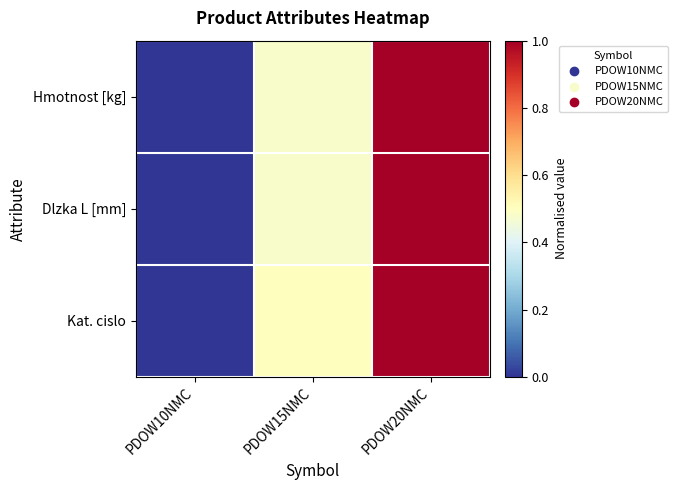

Reading left to right, transcribe all the data shown in this chart.

Hmotnost [kg]: PDOW10NMC=0.0	PDOW15NMC=0.5	PDOW20NMC=1.0
Dlzka L [mm]: PDOW10NMC=0.0	PDOW15NMC=0.5	PDOW20NMC=1.0
Kat. cislo: PDOW10NMC=0.0	PDOW15NMC=0.5	PDOW20NMC=1.0